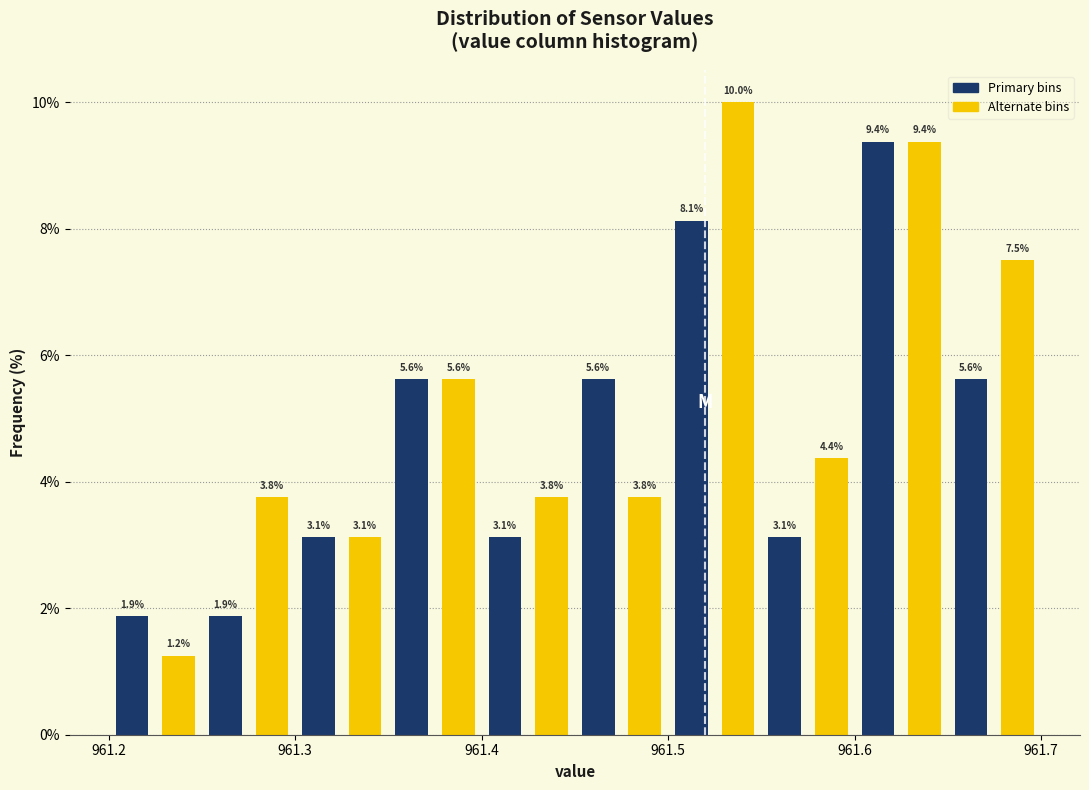

Around what value on the x-axis is the tallest bar? Give the approximate position of its centre, as read against the axis.

961.54